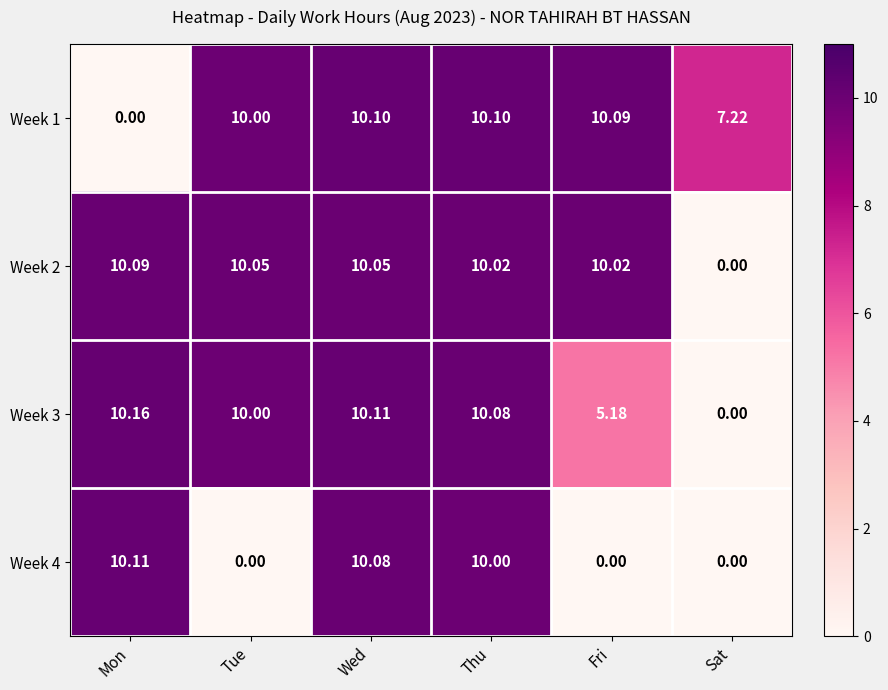

At which label does Week 4 first exceed 10?

Mon